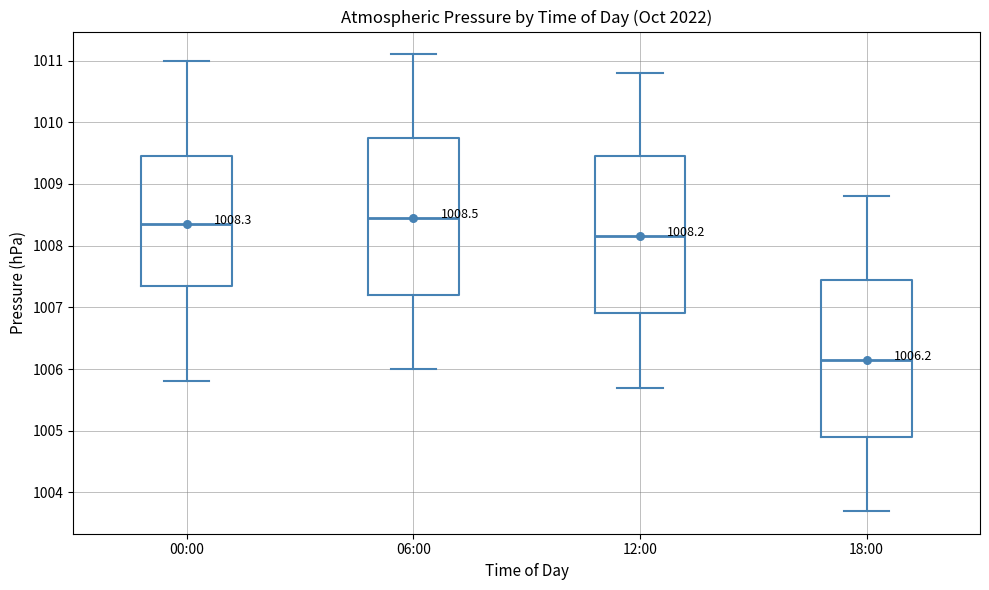

Which box has the highest median line?

06:00